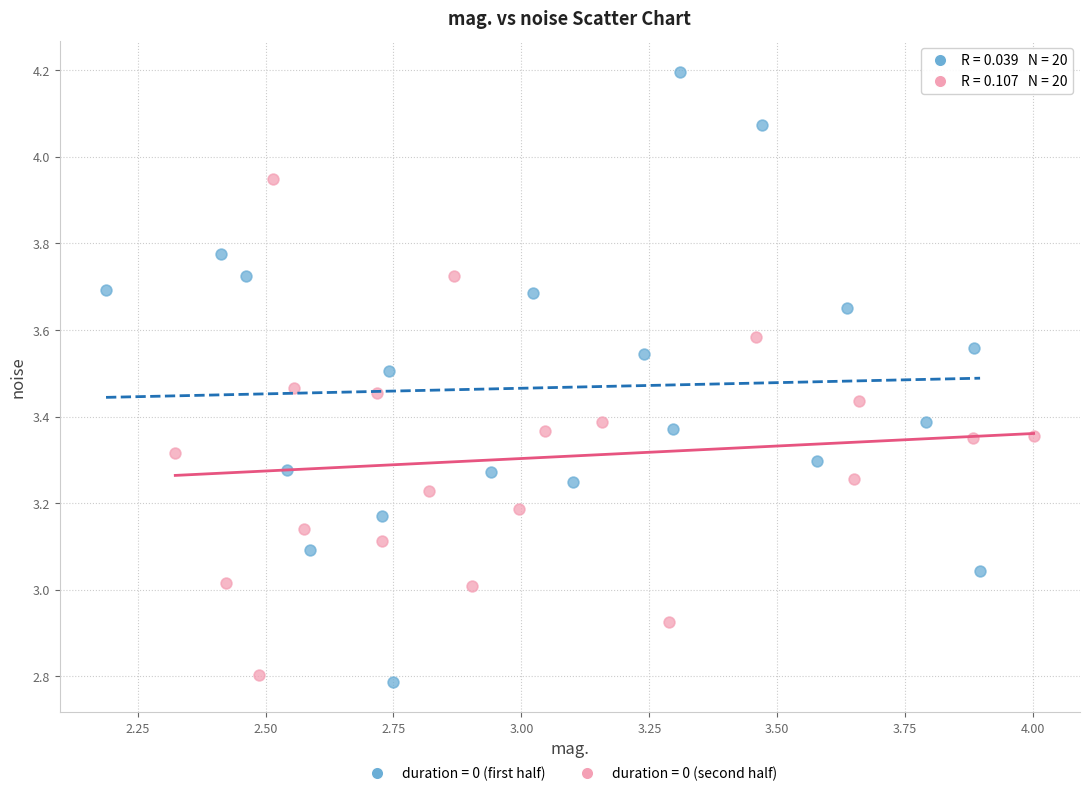

Which series reaches the maximum Y coordinate?

duration = 0 (first half)